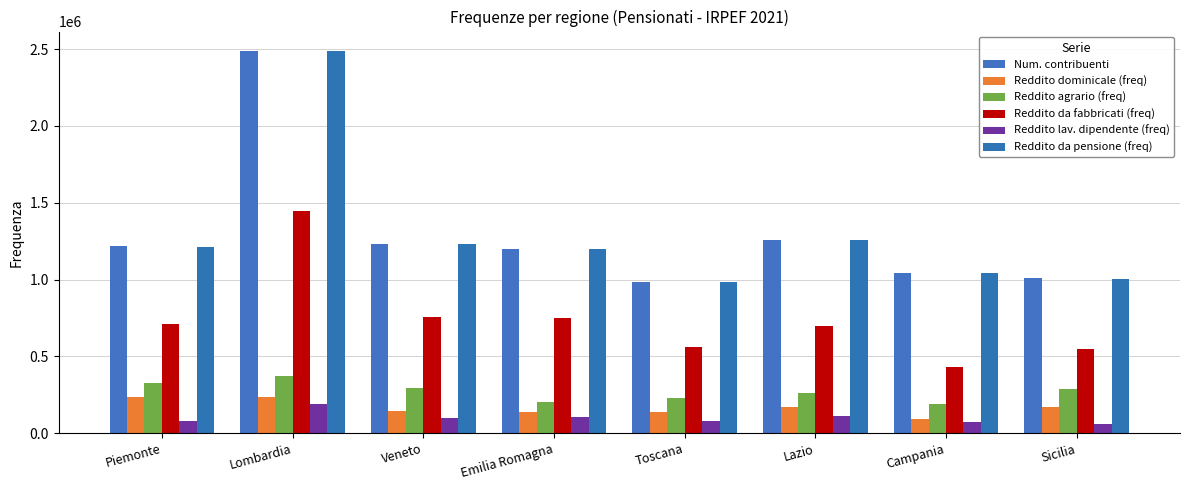

Rank the categories by Reddito da pensione (freq) value from lowest to highest.

Toscana, Sicilia, Campania, Emilia Romagna, Piemonte, Veneto, Lazio, Lombardia